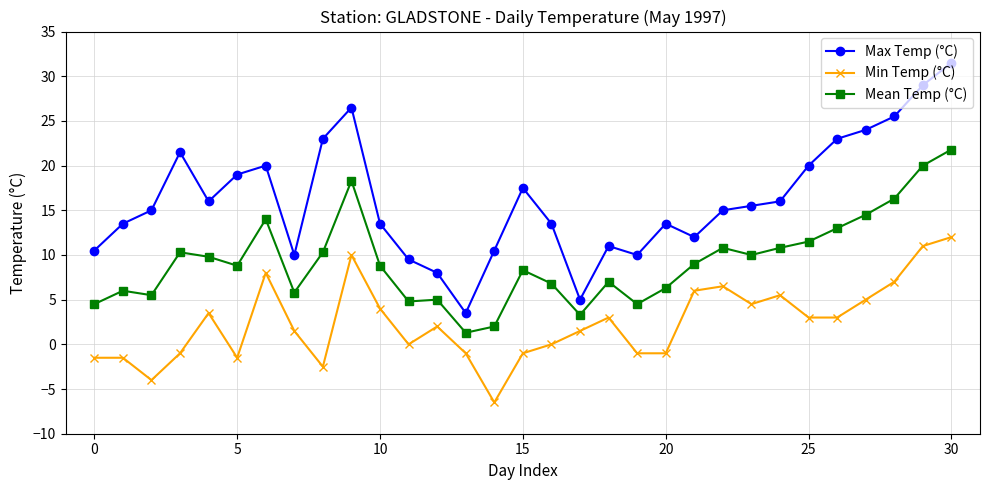

Does the chart display data point markers on the line(s)?

Yes